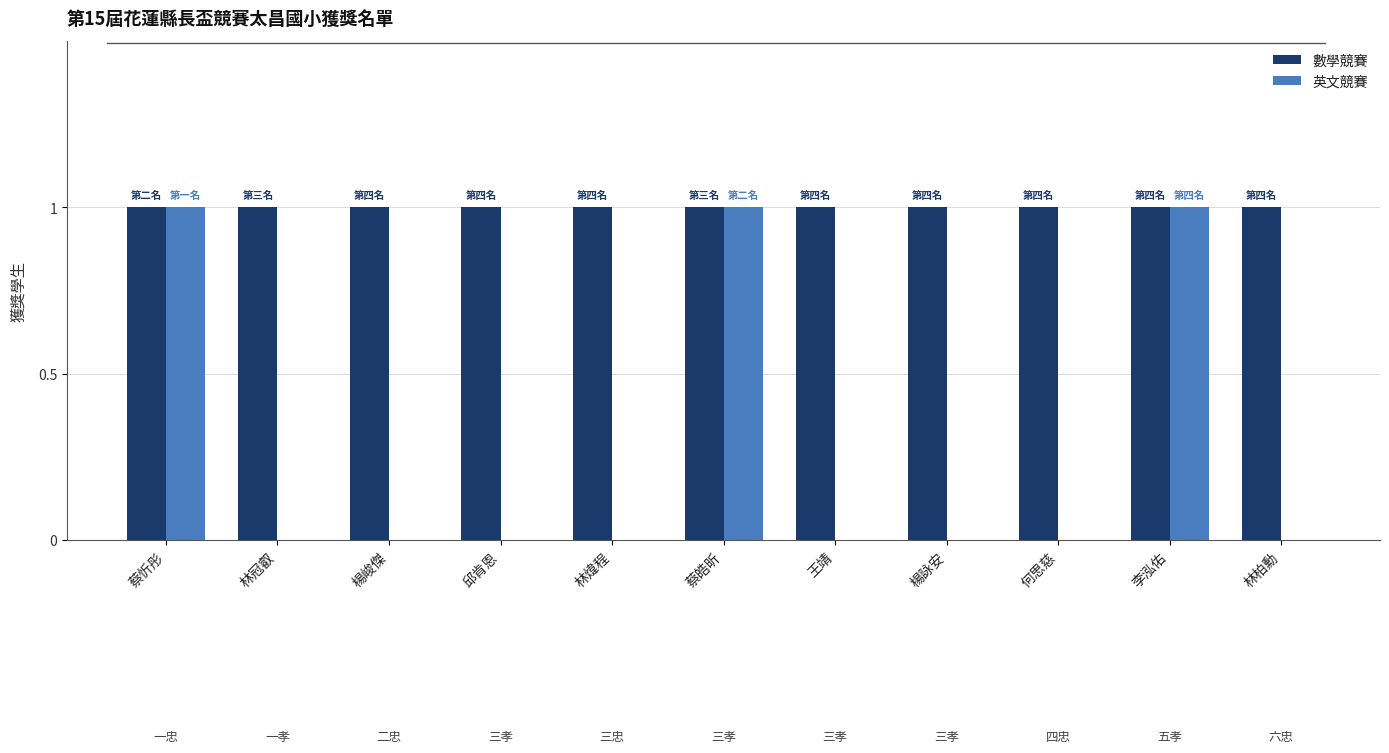

Which series has the largest range (max minus min)?

英文競賽